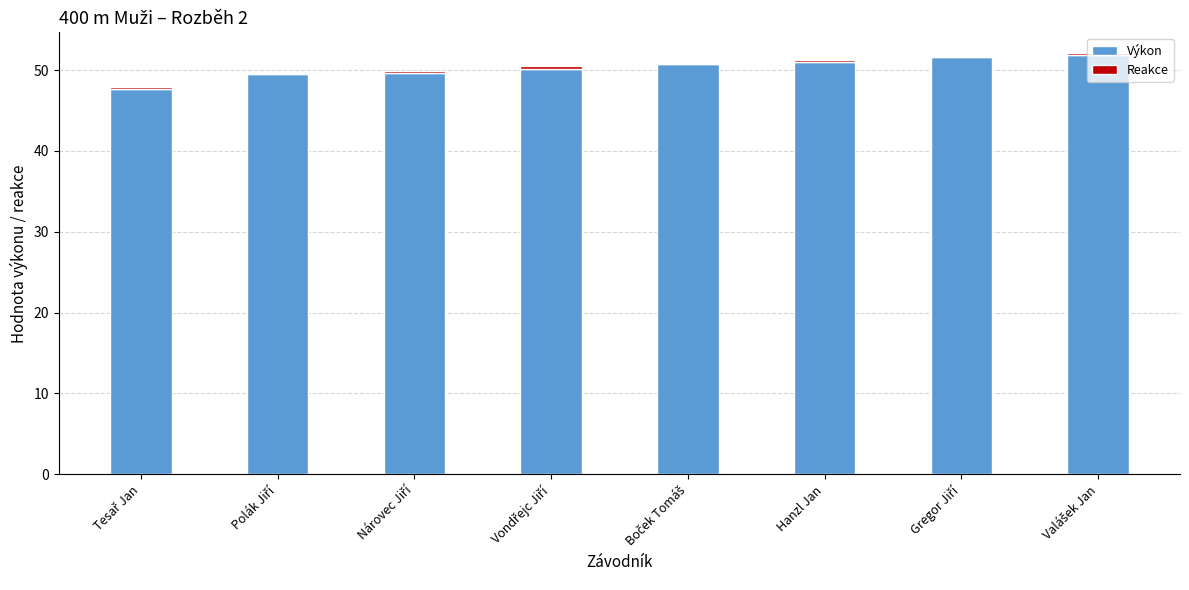

True or false: Výkon has a value of 50.9 at Hanzl Jan.

True